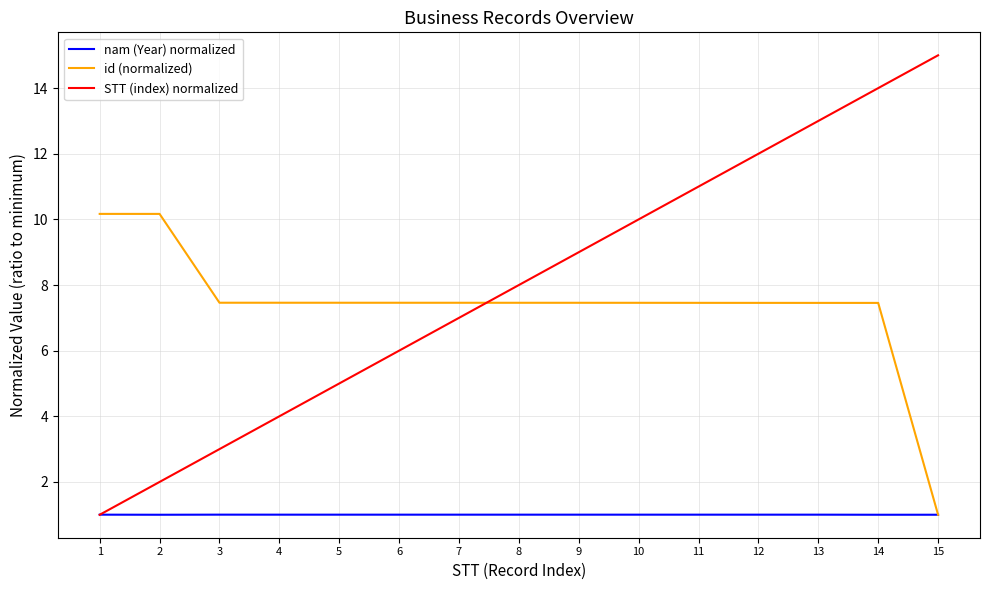

What are all the series names shown in the legend?

nam (Year) normalized, id (normalized), STT (index) normalized